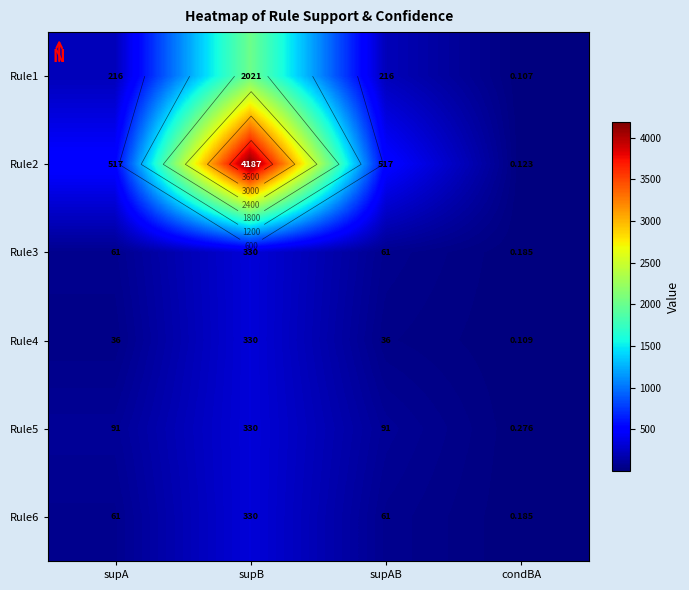

What is the minimum value for Rule3?

0.2